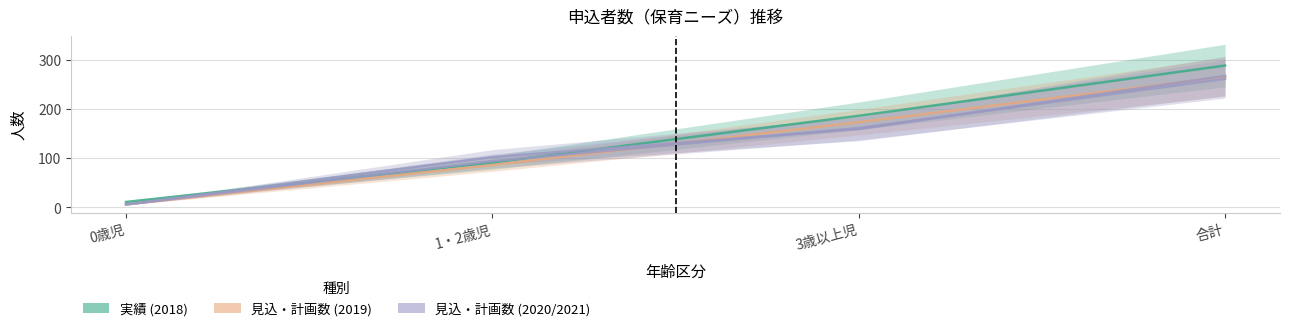

How many data points in 見込・計画数 (2020) are less than 161?

2